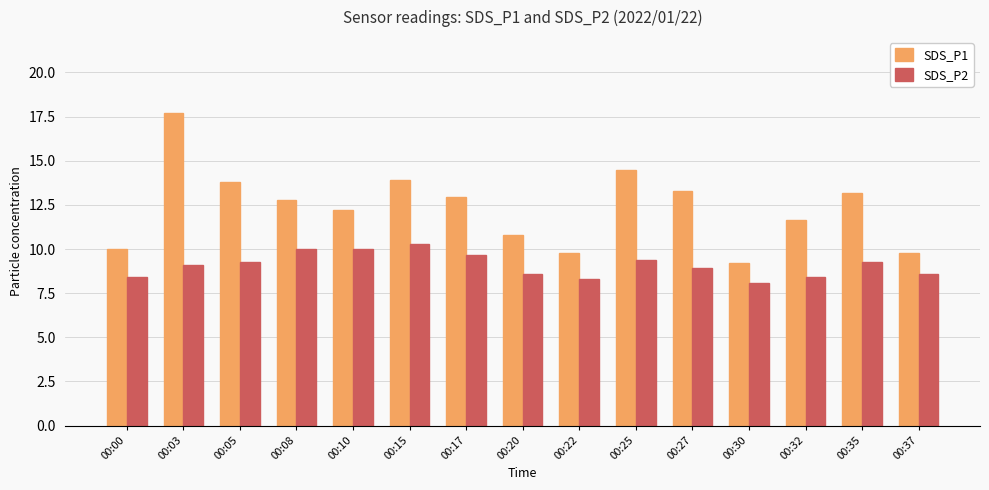

At 00:08, list the series in order from largest to smallest.

SDS_P1, SDS_P2